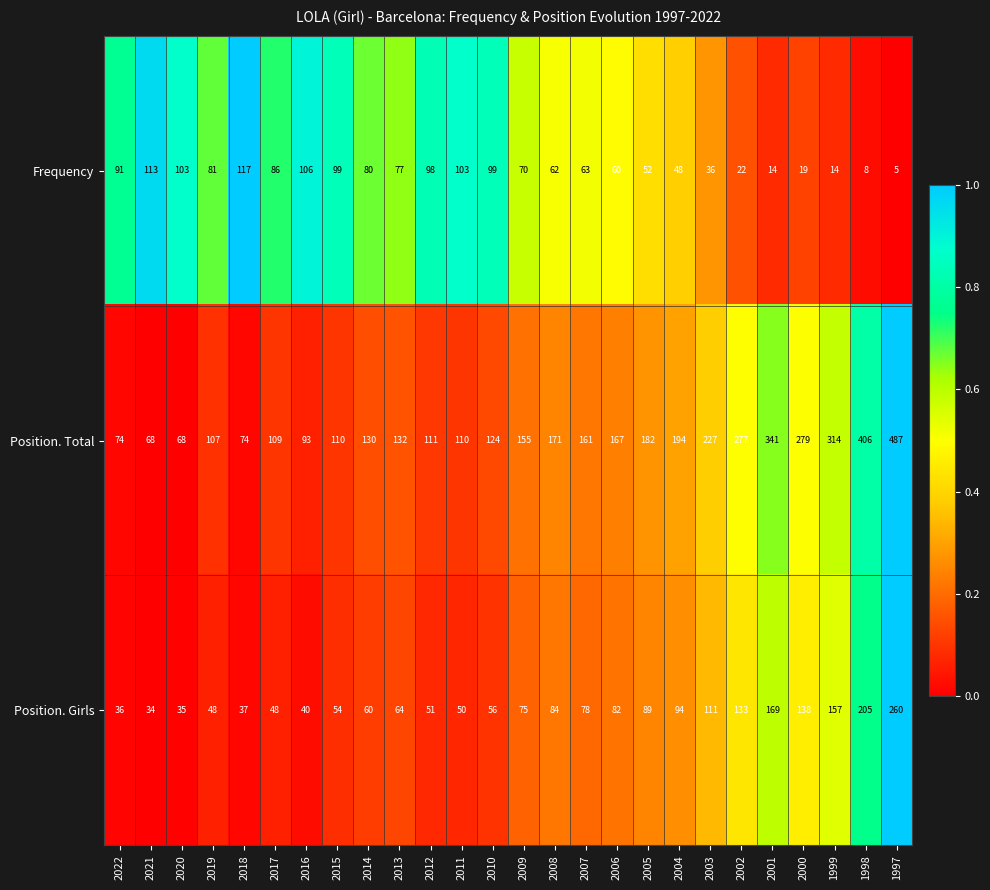

At which label is Position. Total closest to 277?

2002